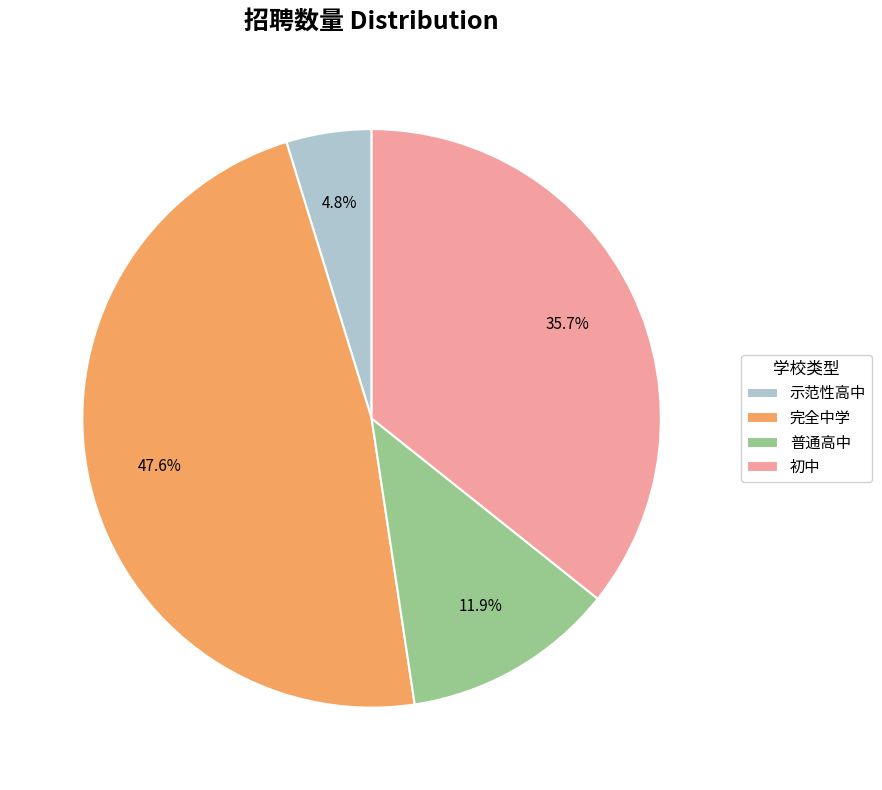

Between 完全中学 and 普通高中, which is larger?

完全中学